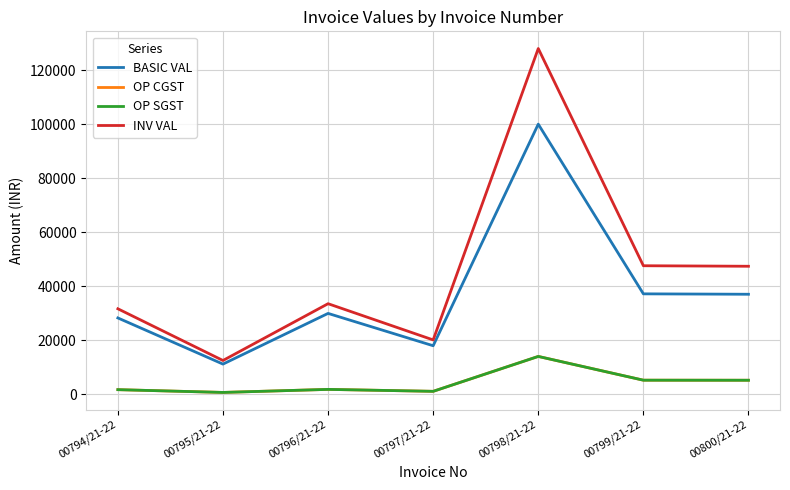

The value of INV VAL at 00797/21-22 is 20113.0. True or false?

True